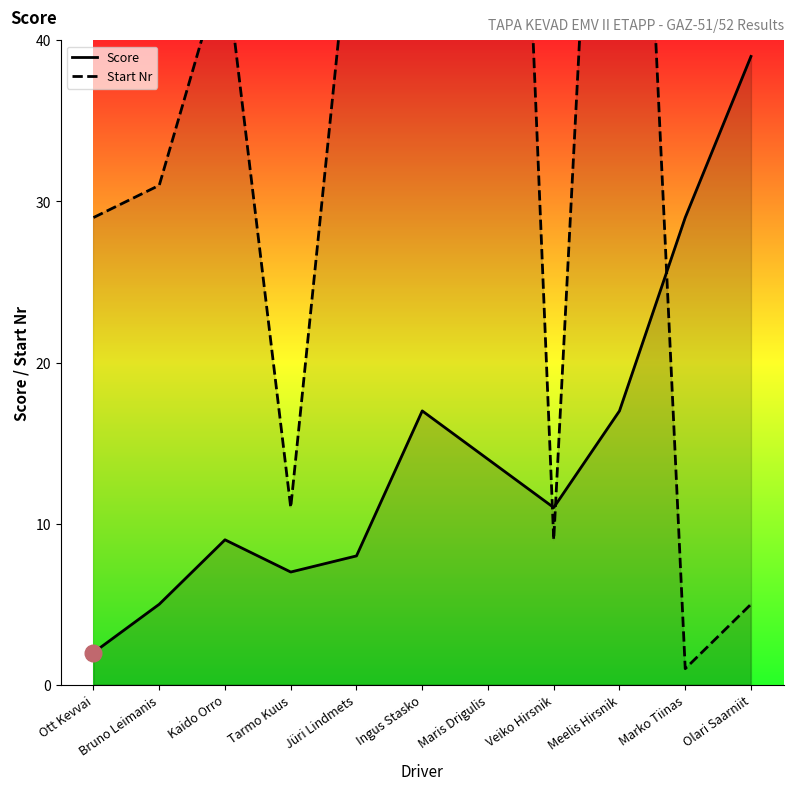

Rank the series by their maximum value, from lowest to highest.

Score, Start Nr